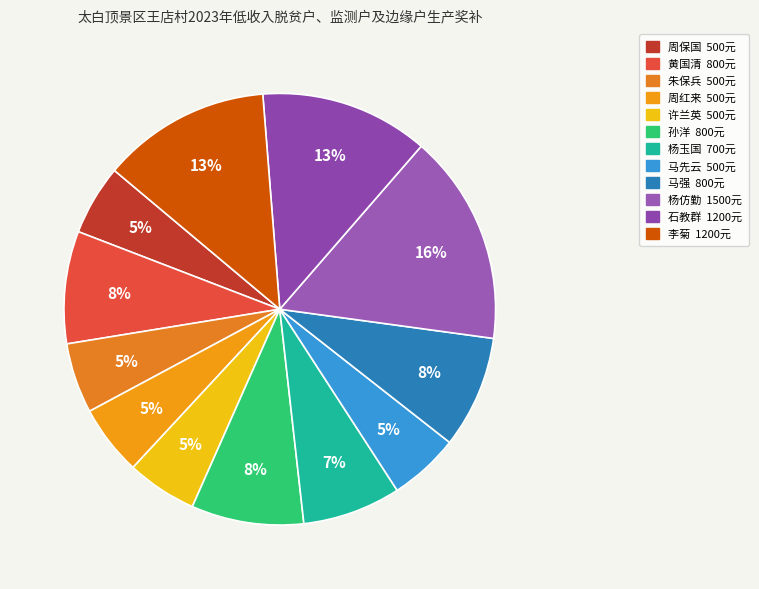

The 石教群 slice represents 13% of the pie. True or false?

True